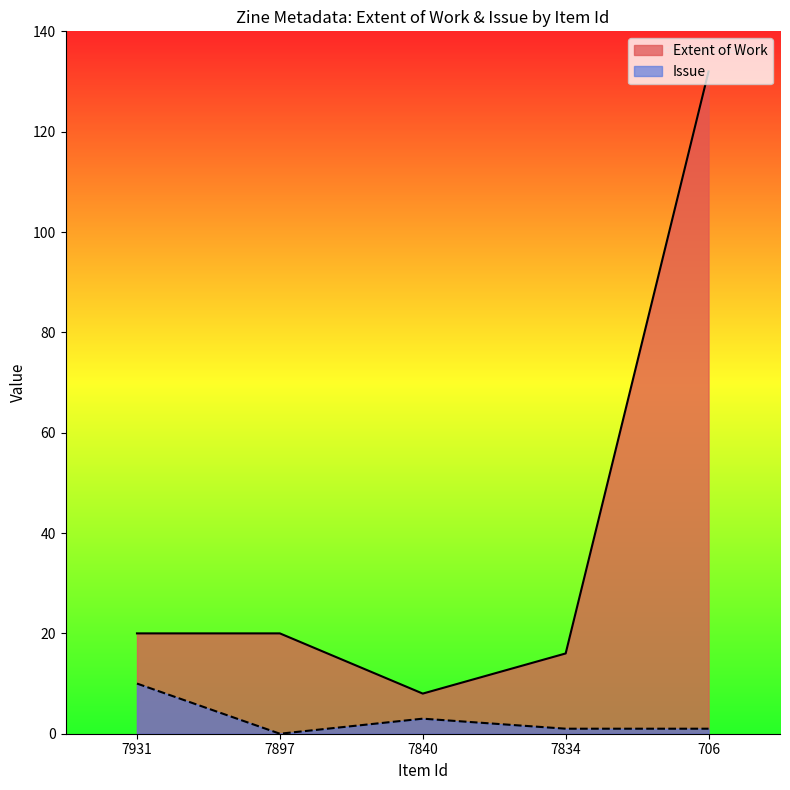

Which series has the largest range (max minus min)?

Extent of Work